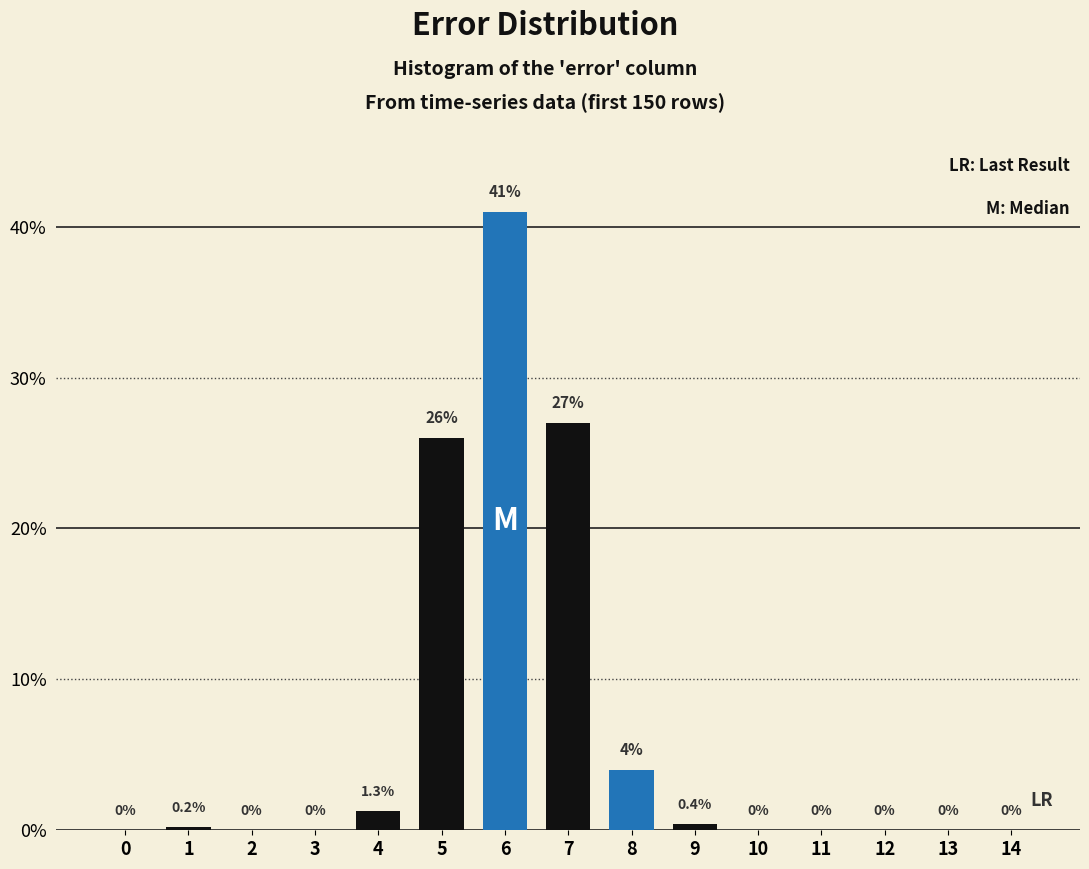

Reading left to right, list all the values displayed in this chart.

0=0.0	1=0.2	2=0.0	3=0.0	4=1.3	5=26.0	6=41.0	7=27.0	8=4.0	9=0.4	10=0.0	11=0.0	12=0.0	13=0.0	14=0.0